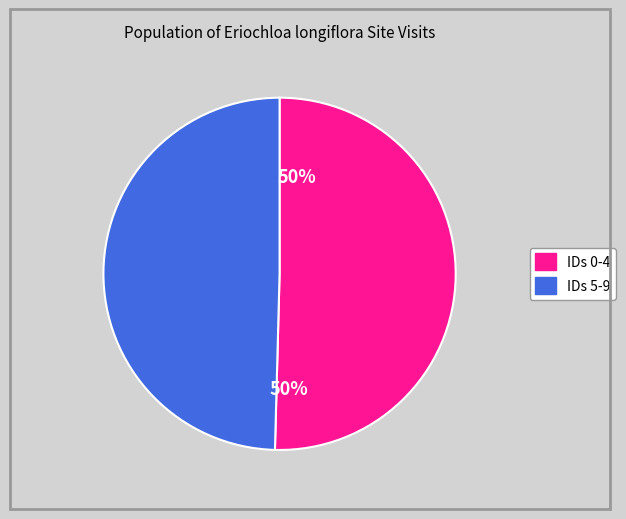

To the nearest percent, what is the average slice percentage?

50%